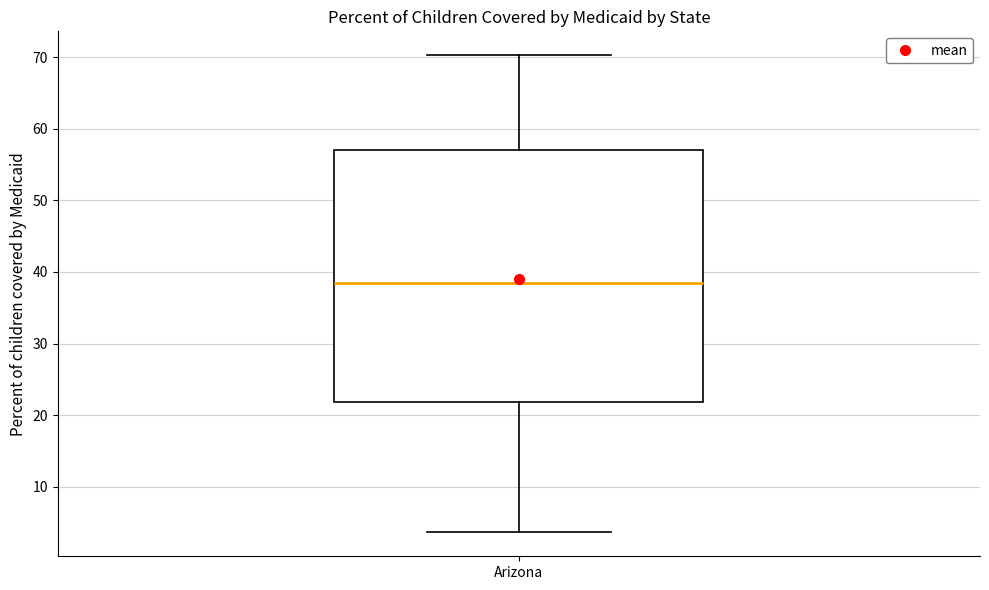

Transcribe this box plot: give where the median line is, the range the box spans, and where the two whiskers end, as read against the y-axis. The values are not printed on the chart, so give them approximately, as read against the axis.

median 39, box 22 to 57, whiskers 4 to 70